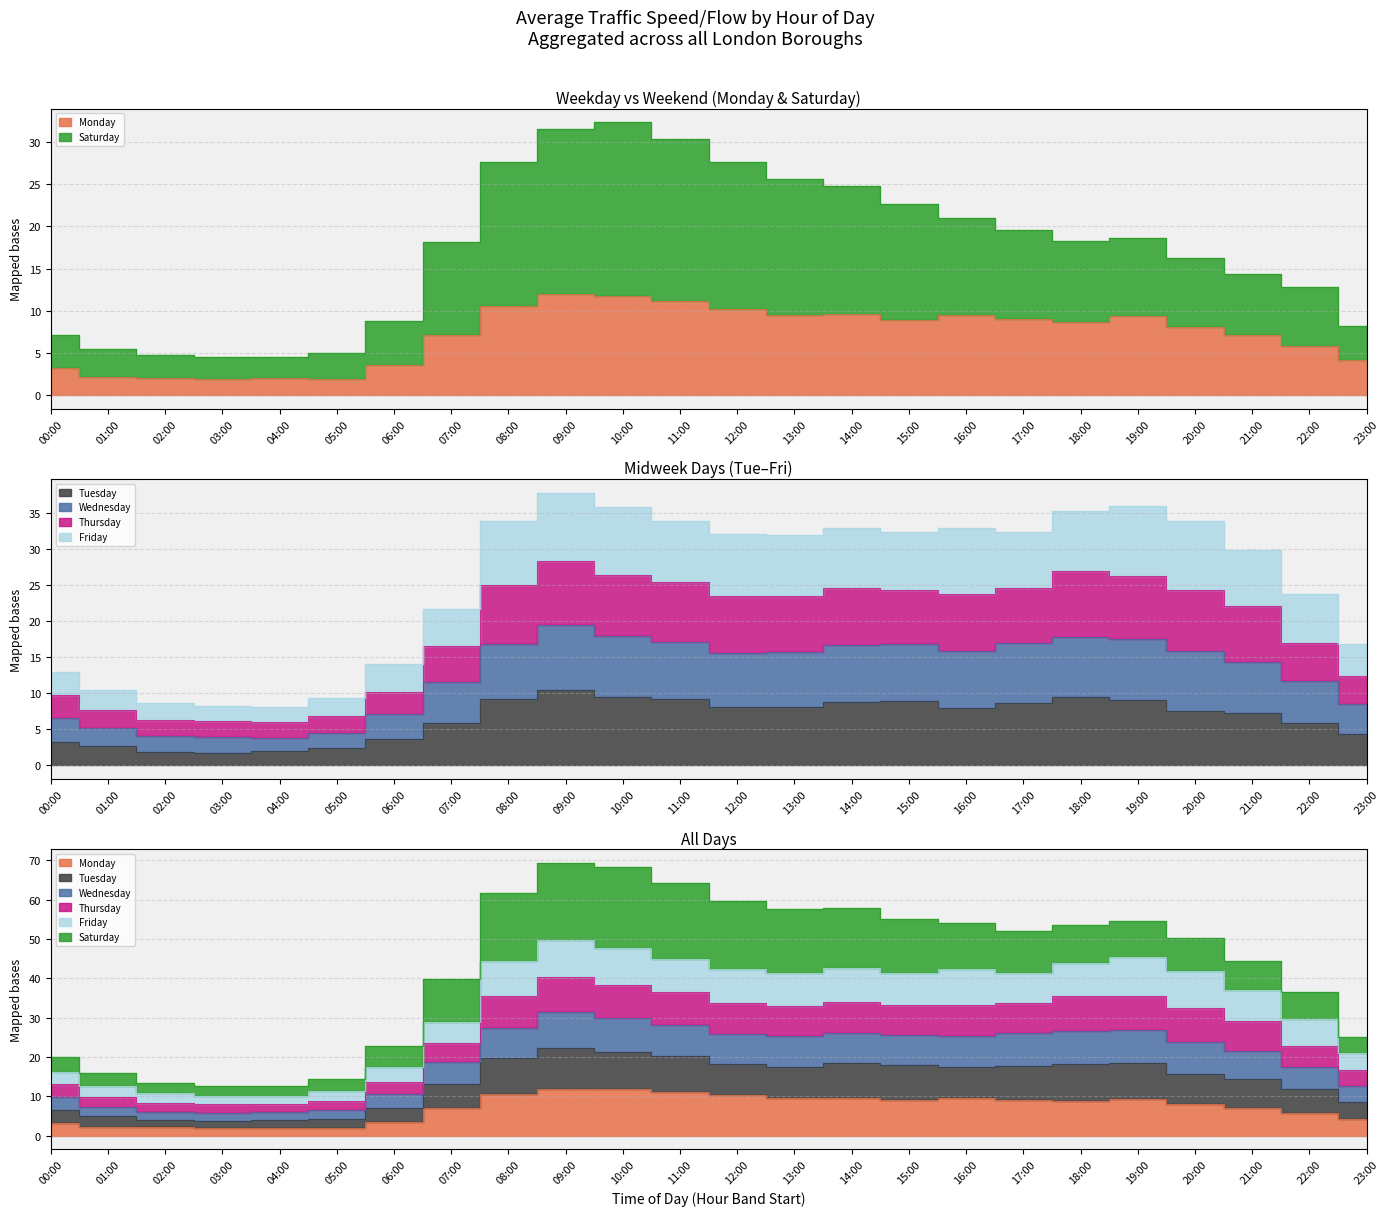

Is the value of Wednesday at 20:00 greater than the value of Monday at 10:00?

Yes